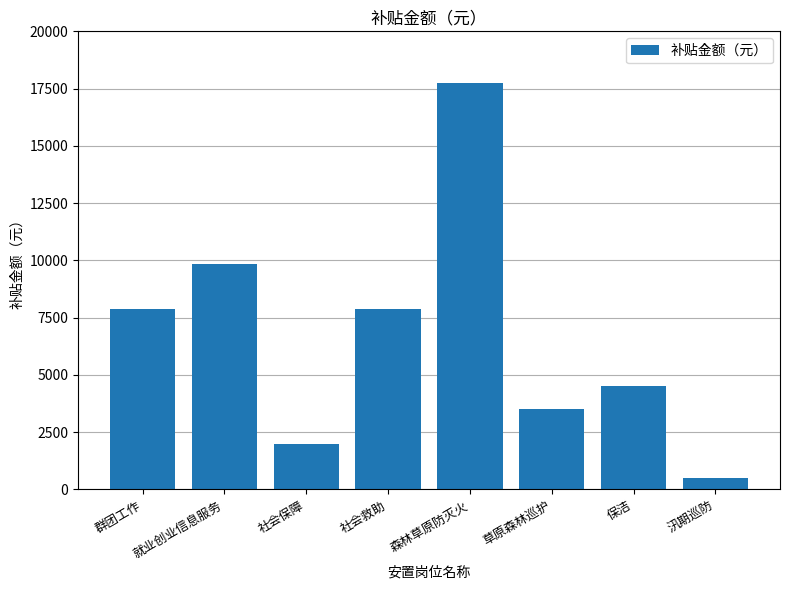

Between 草原森林巡护 and 保洁, which is larger?

保洁